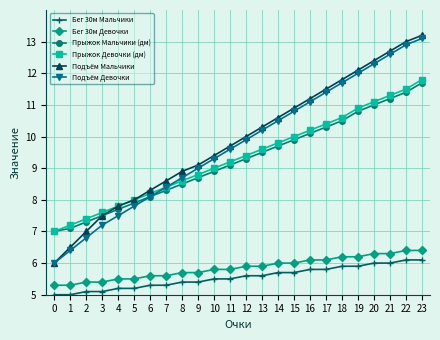

True or false: Бег 30м Мальчики and Прыжок Девочки (дм) intersect in this chart.

False